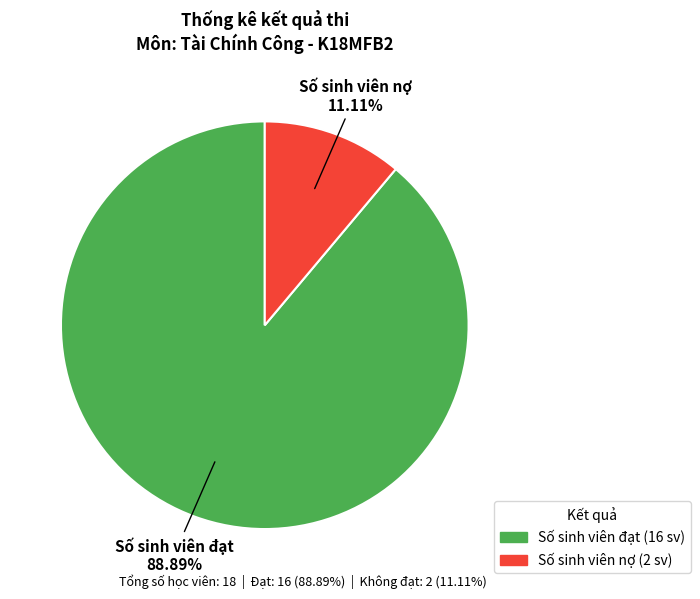

Rank the categories by value from highest to lowest.

Số sinh viên đạt, Số sinh viên nợ